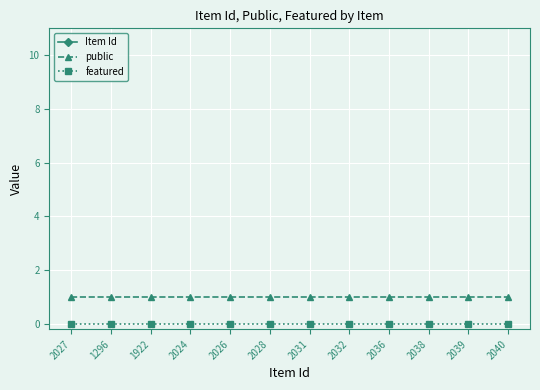

What is the total value across all series at 2026?

2027